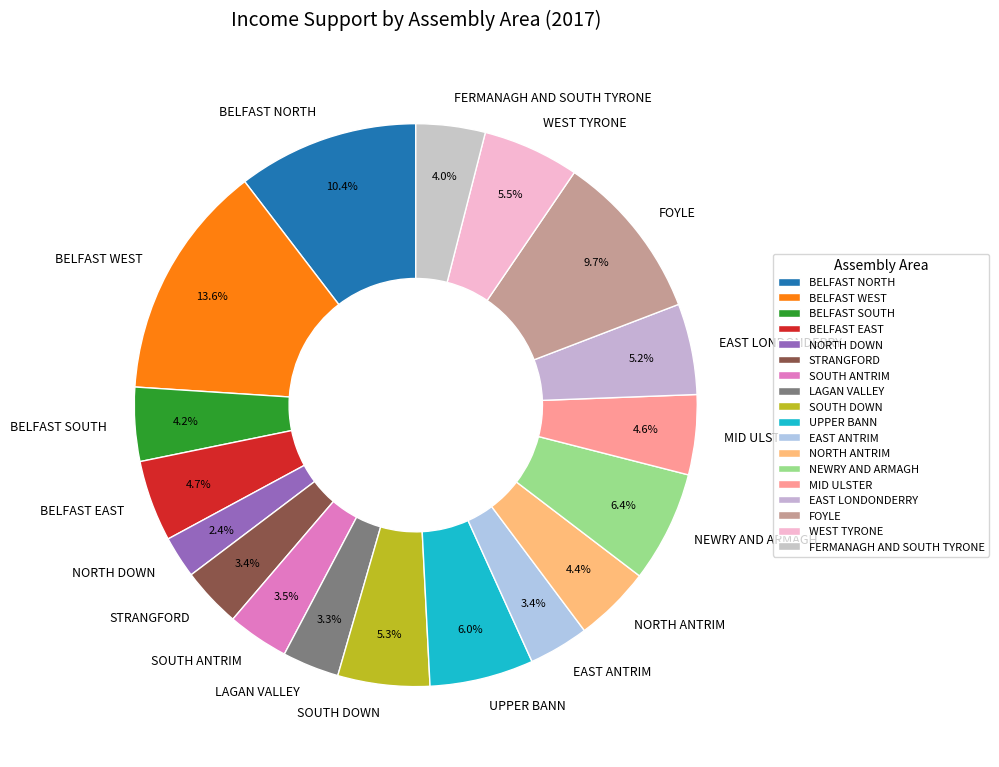

What is the largest slice in the pie chart?

BELFAST WEST